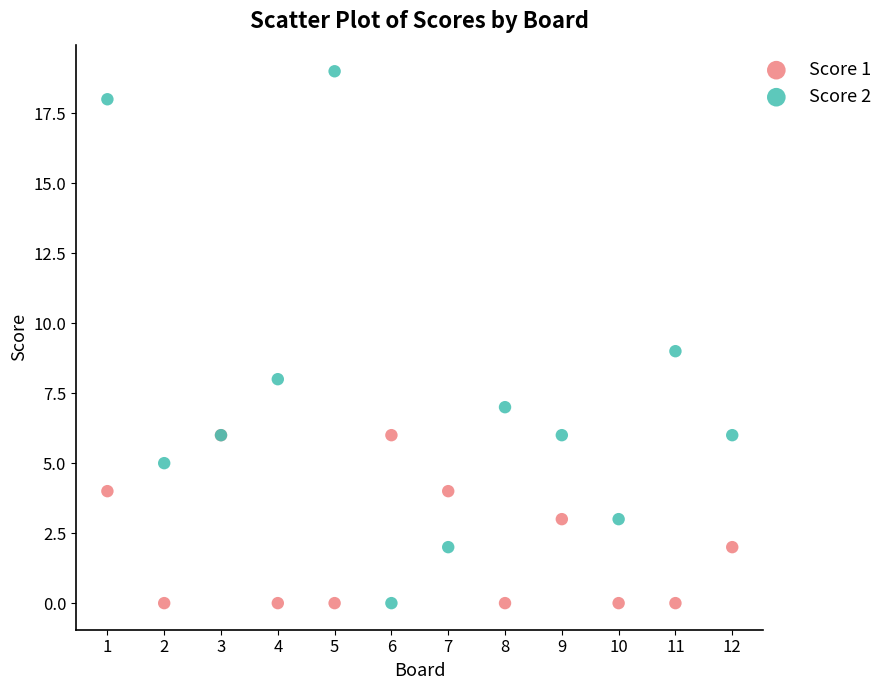

Which series has the widest spread of Y values?

Score 2